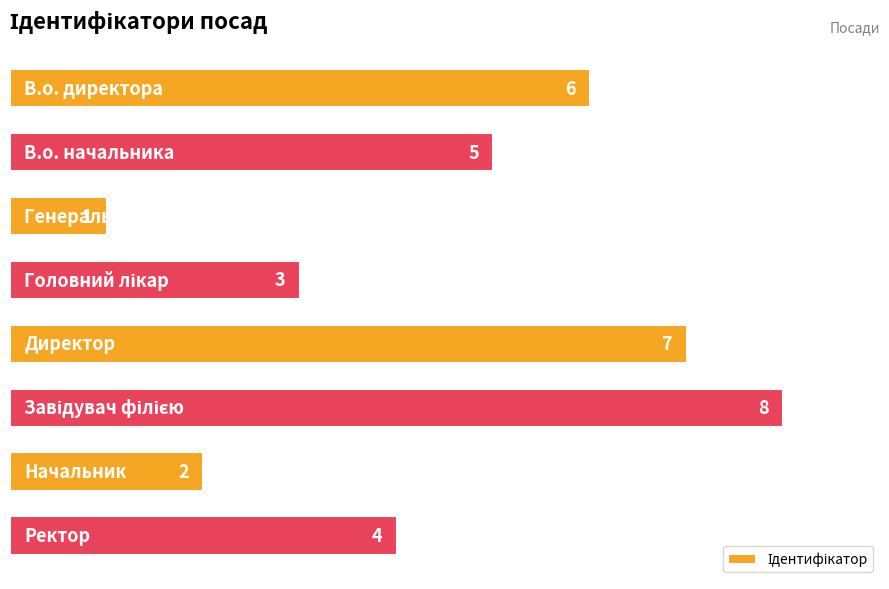

How many data points does each series have?

8